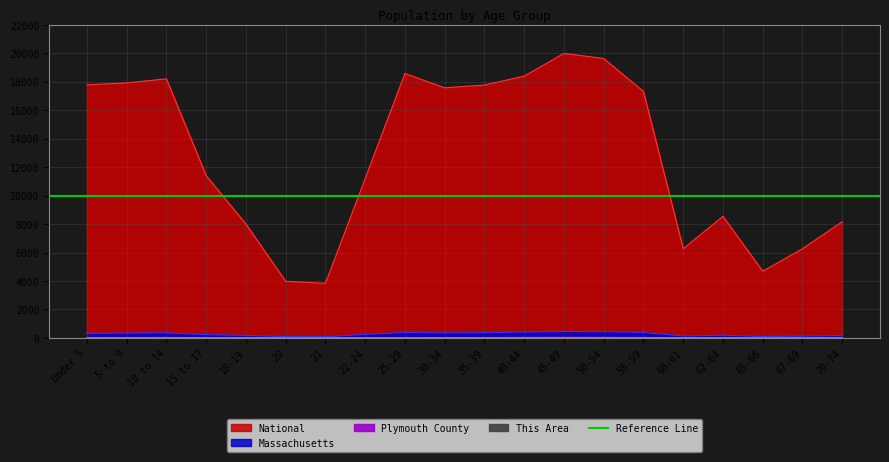

How many data points in Massachusetts are less than 323?

10